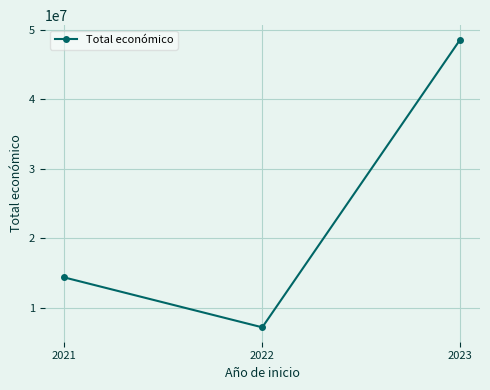

Where is the data nearest to the value 27895365?

2021